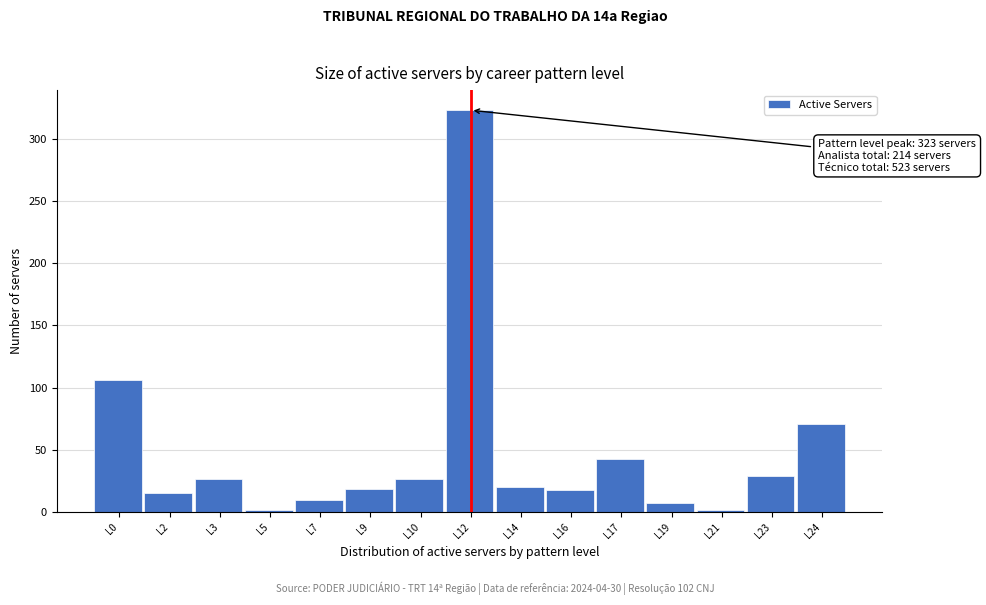

Approximately how many times larger is the value at L14 compared to L7?

2.0